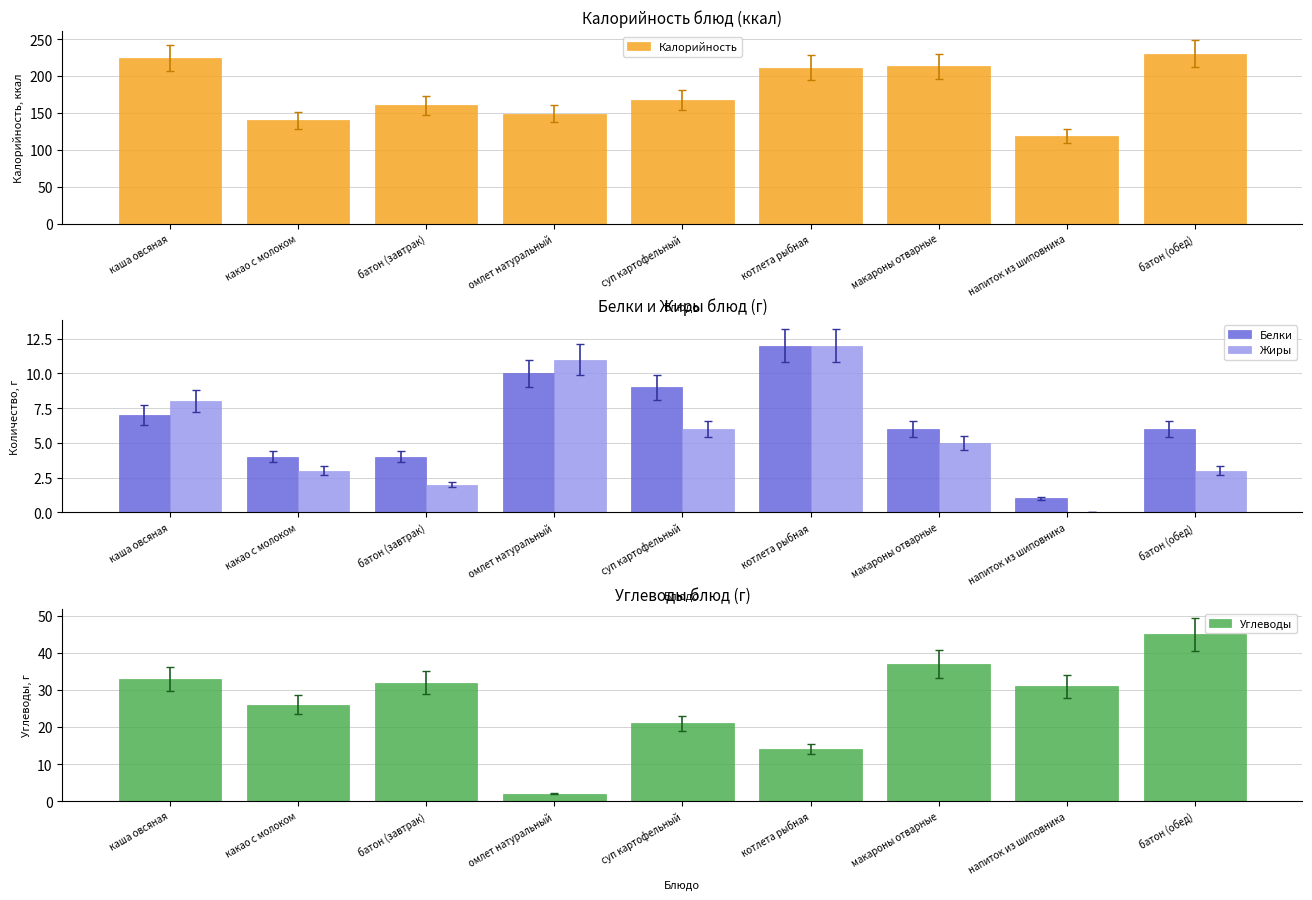

How many categories are shown in the chart?

9